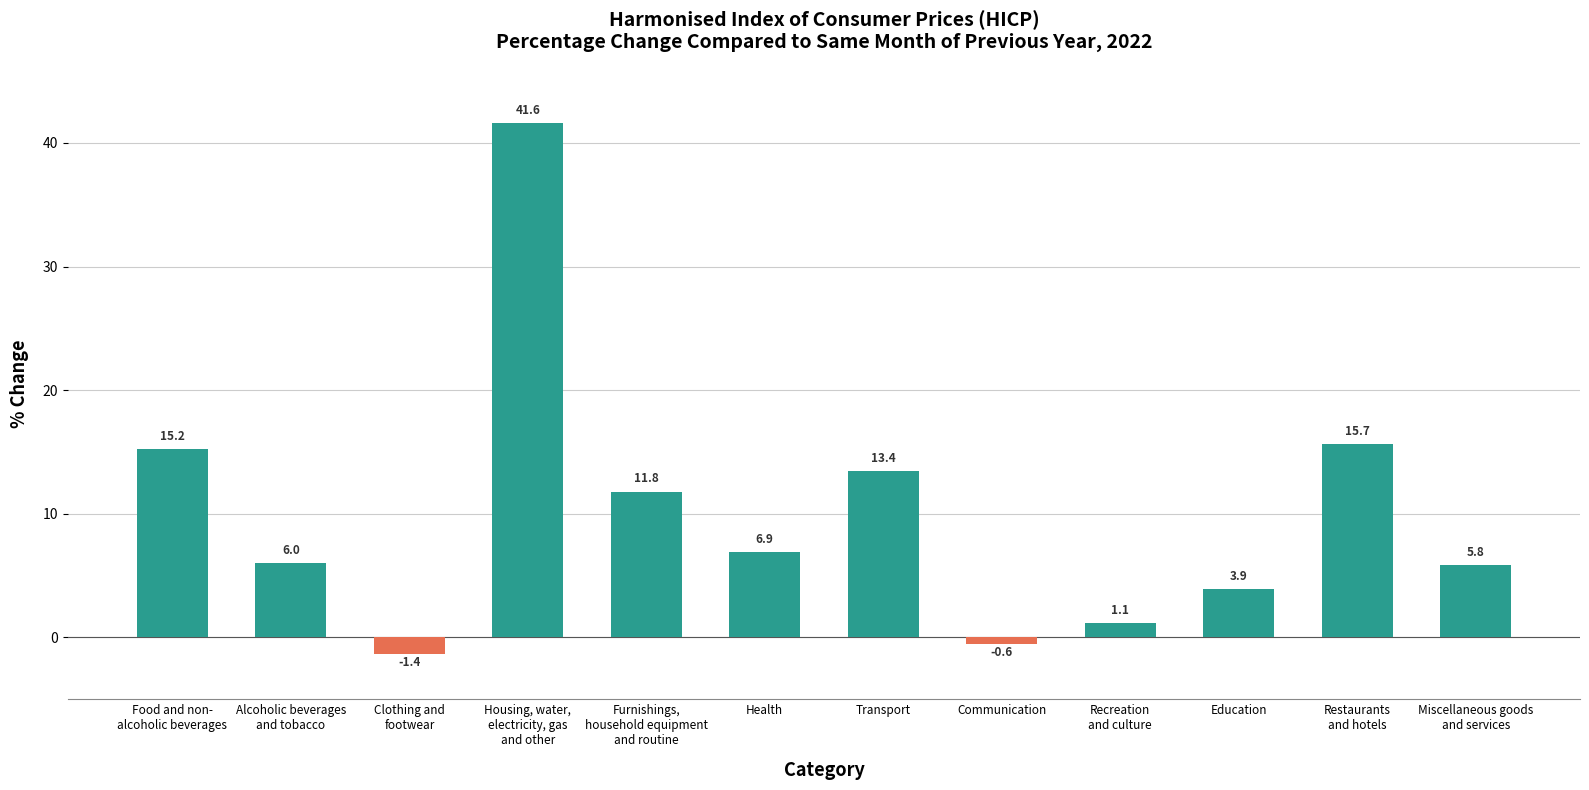

Rank the categories by value from lowest to highest.

Clothing and
footwear, Communication, Recreation
and culture, Education, Miscellaneous goods
and services, Alcoholic beverages
and tobacco, Health, Furnishings,
household equipment
and routine, Transport, Food and non-
alcoholic beverages, Restaurants
and hotels, Housing, water,
electricity, gas
and other